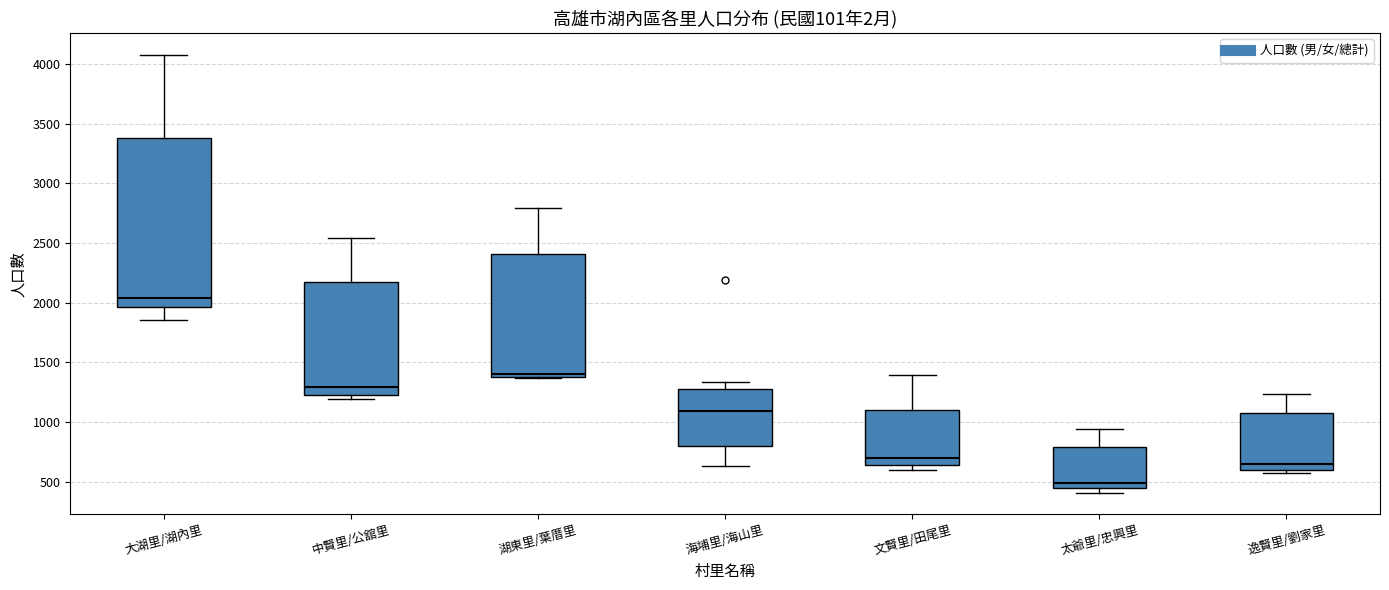

Which box's median line is the lowest?

太爺里/忠興里